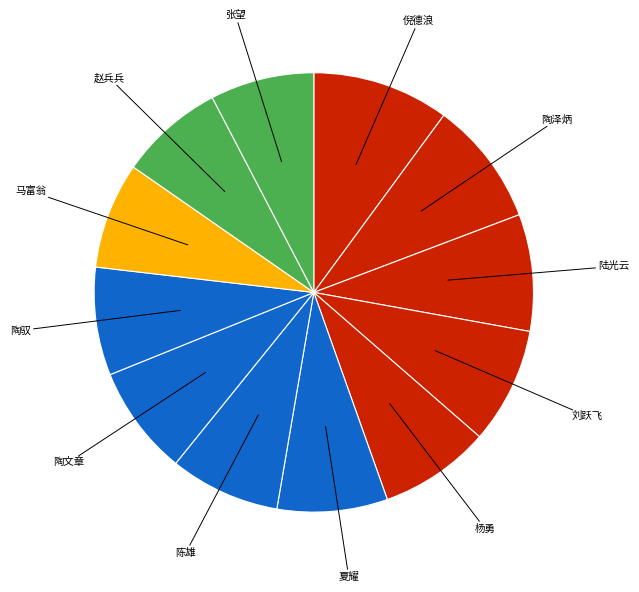

Approximately how many times larger is the value at 倪德浪 compared to 赵兵兵?

1.3